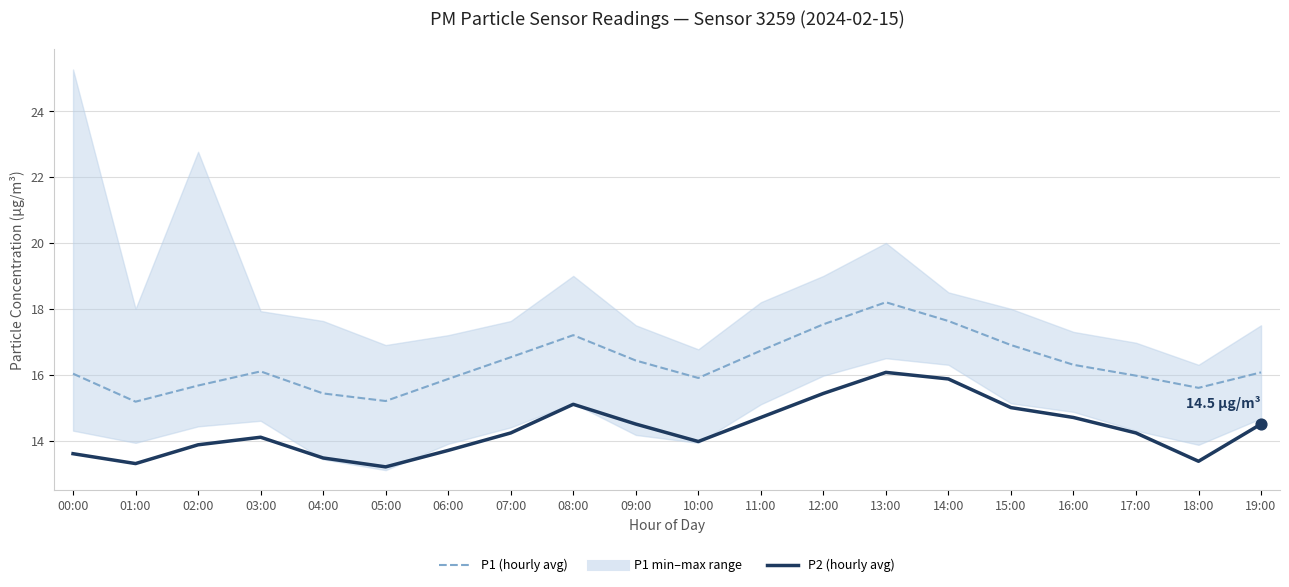

Which series has the widest spread of Y values?

P1 (hourly avg)